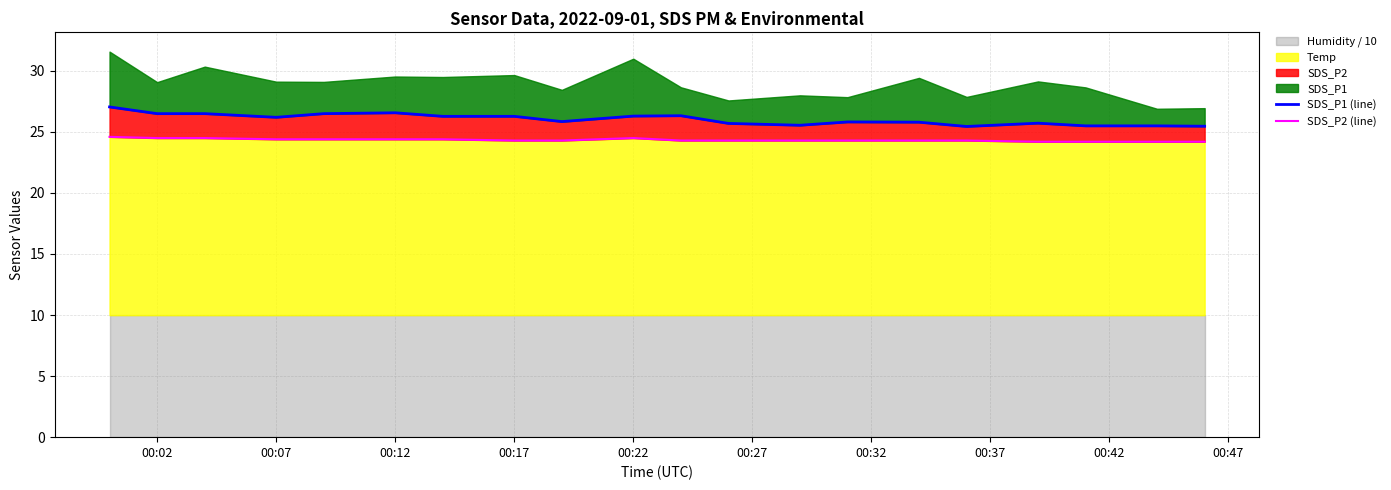

What is the lowest value of the SDS_P2 (line) series?

24.2